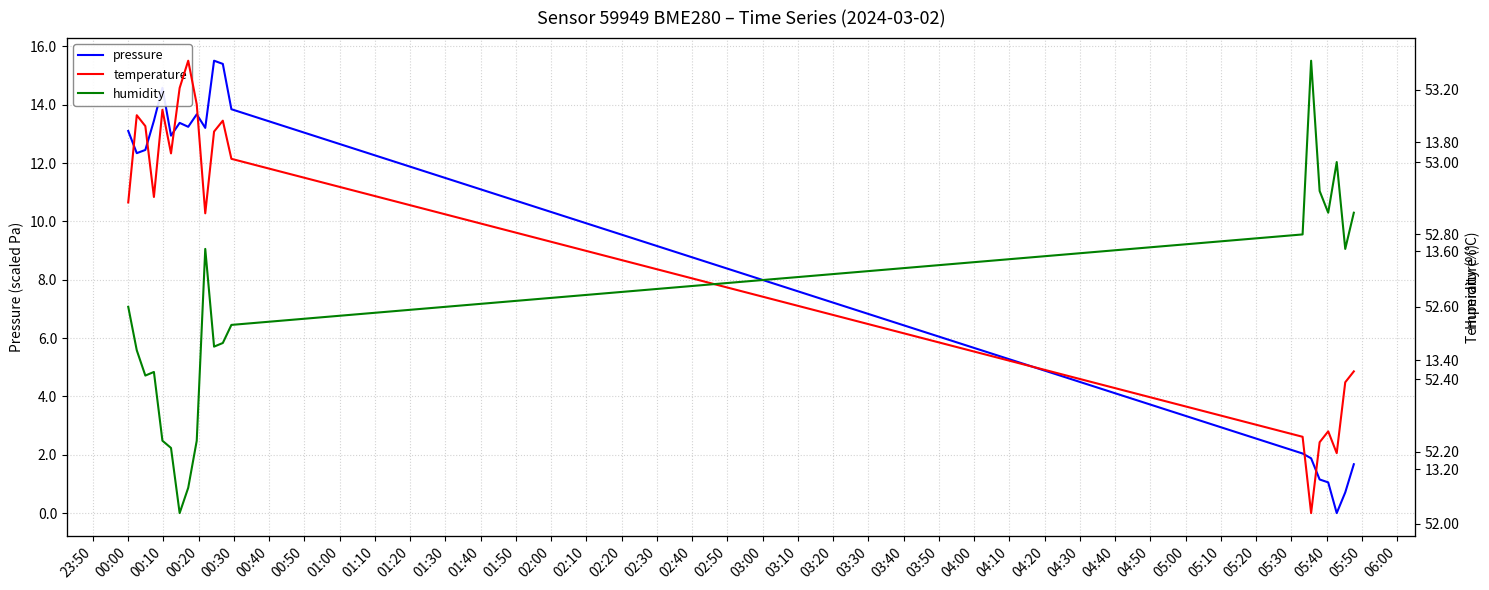

What are all the series names shown in the legend?

pressure, temperature, humidity